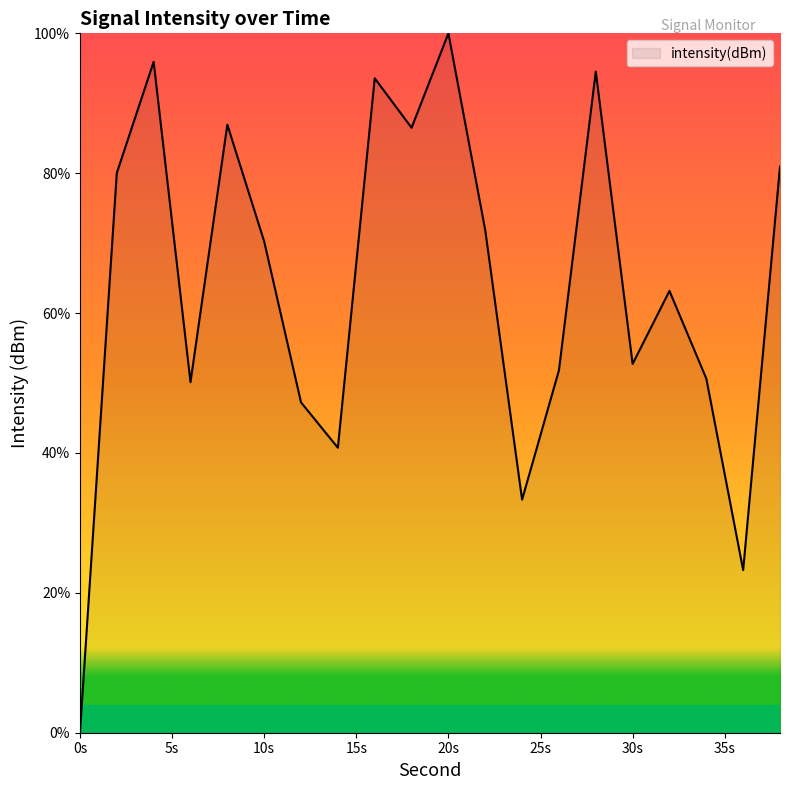

What is the difference between the maximum and minimum values?

100.0